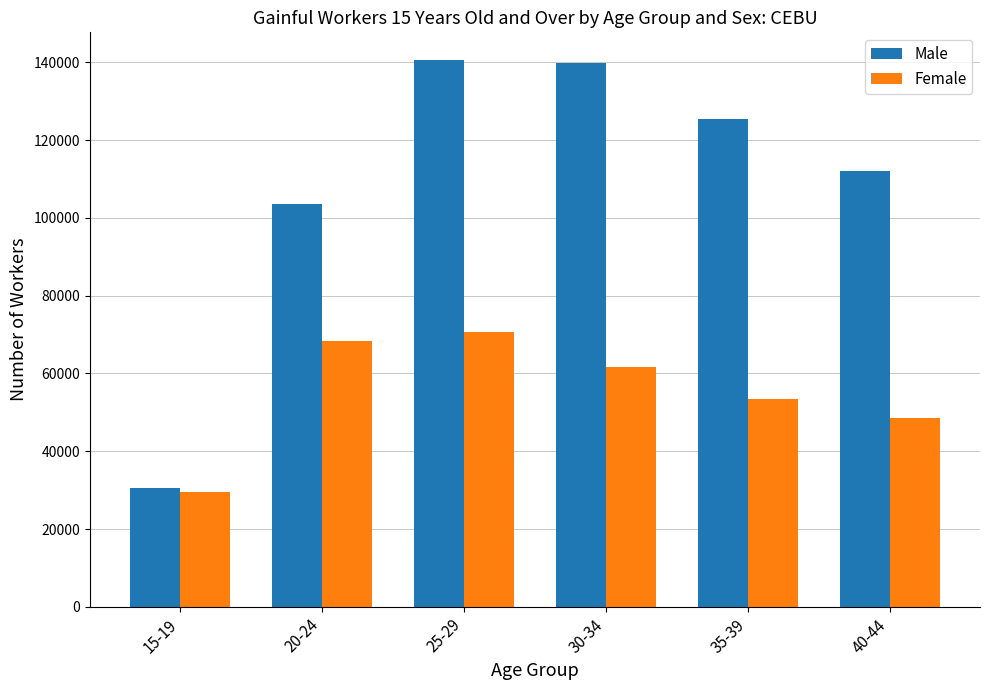

What are all the series names shown in the legend?

Male, Female